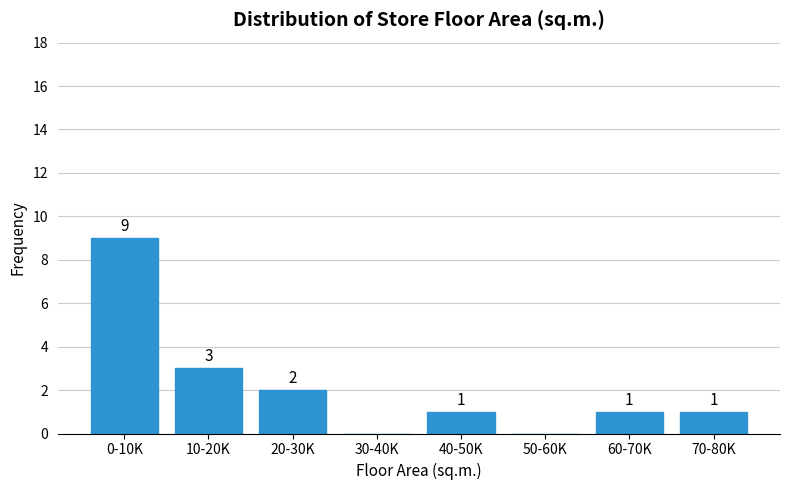

Reading right to left, transcribe all the data shown in this chart.

70-80K=1	60-70K=1	50-60K=0	40-50K=1	30-40K=0	20-30K=2	10-20K=3	0-10K=9